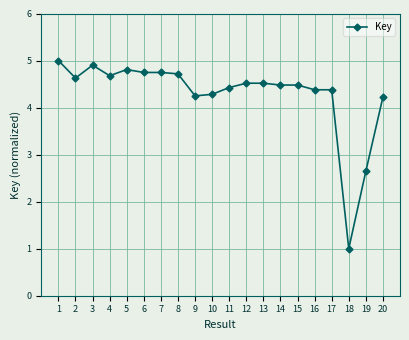

What is the minimum value shown in the chart?

1.0